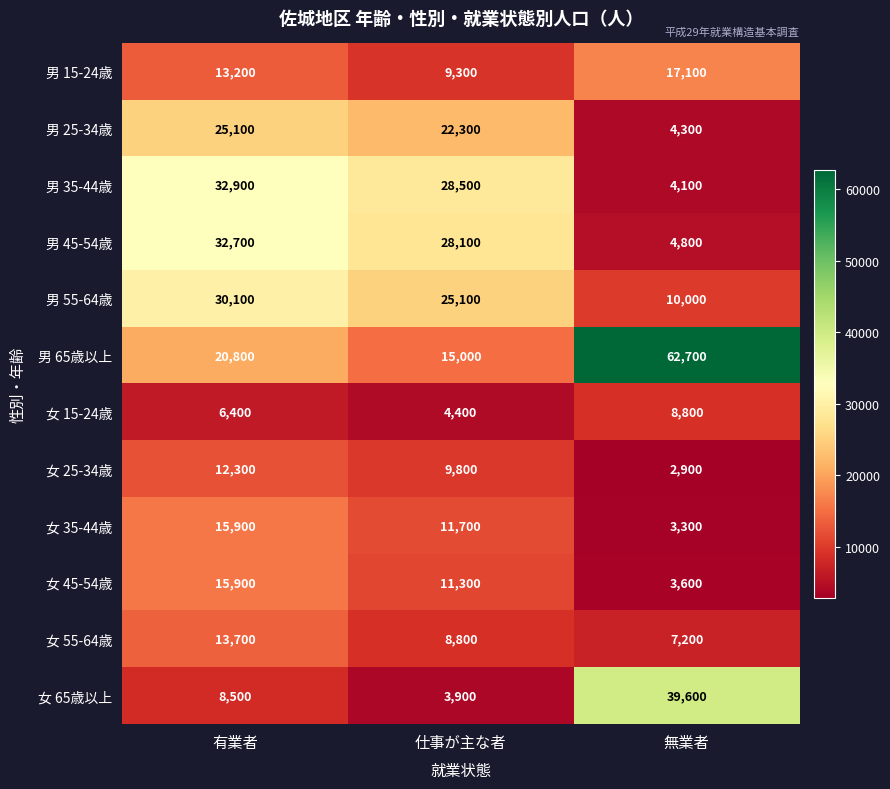

At which label is 女 65歳以上 closest to 21750?

有業者